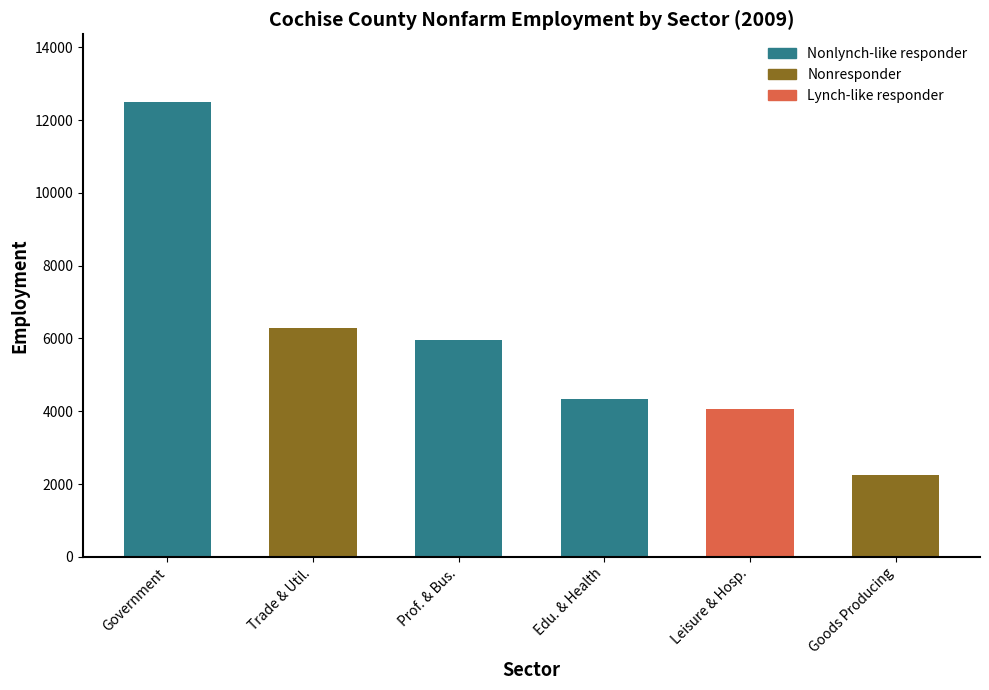

Which label corresponds to the largest value in the chart?

Government